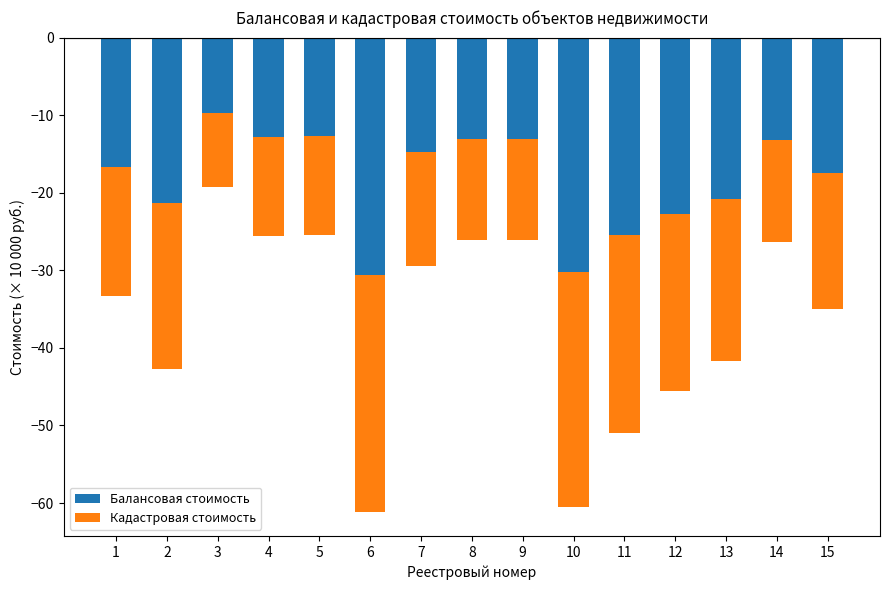

Which series changed the most between 7 and 15?

Кадастровая стоимость